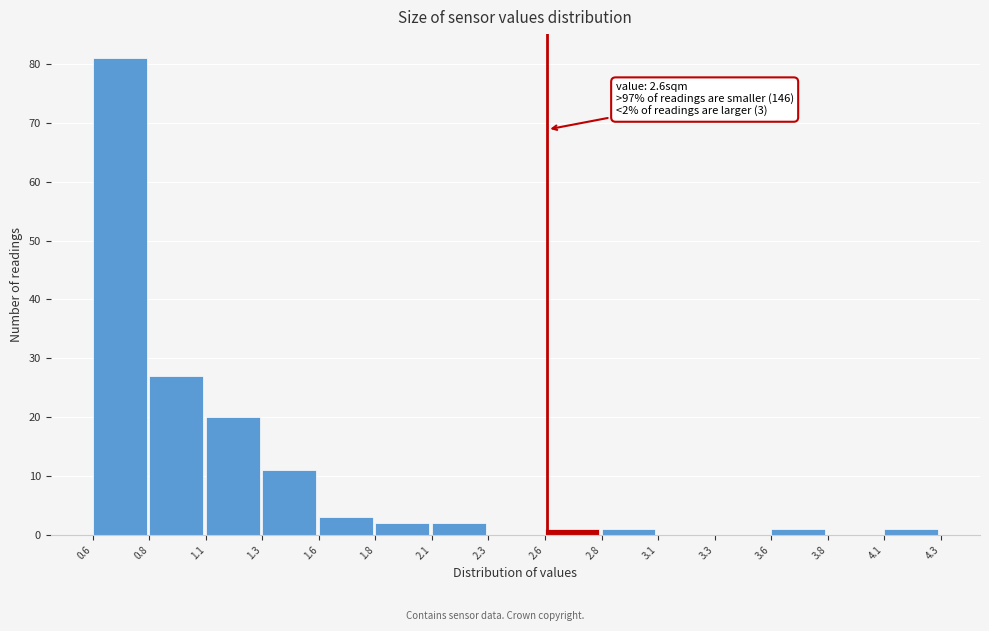

Reading left to right, what are all the values shown in this chart?

0.6=81	0.8=27	1.1=20	1.3=11	1.6=3	1.8=2	2.1=2	2.3=0	2.6=1	2.8=1	3.1=0	3.3=0	3.6=1	3.8=0	4.1=1